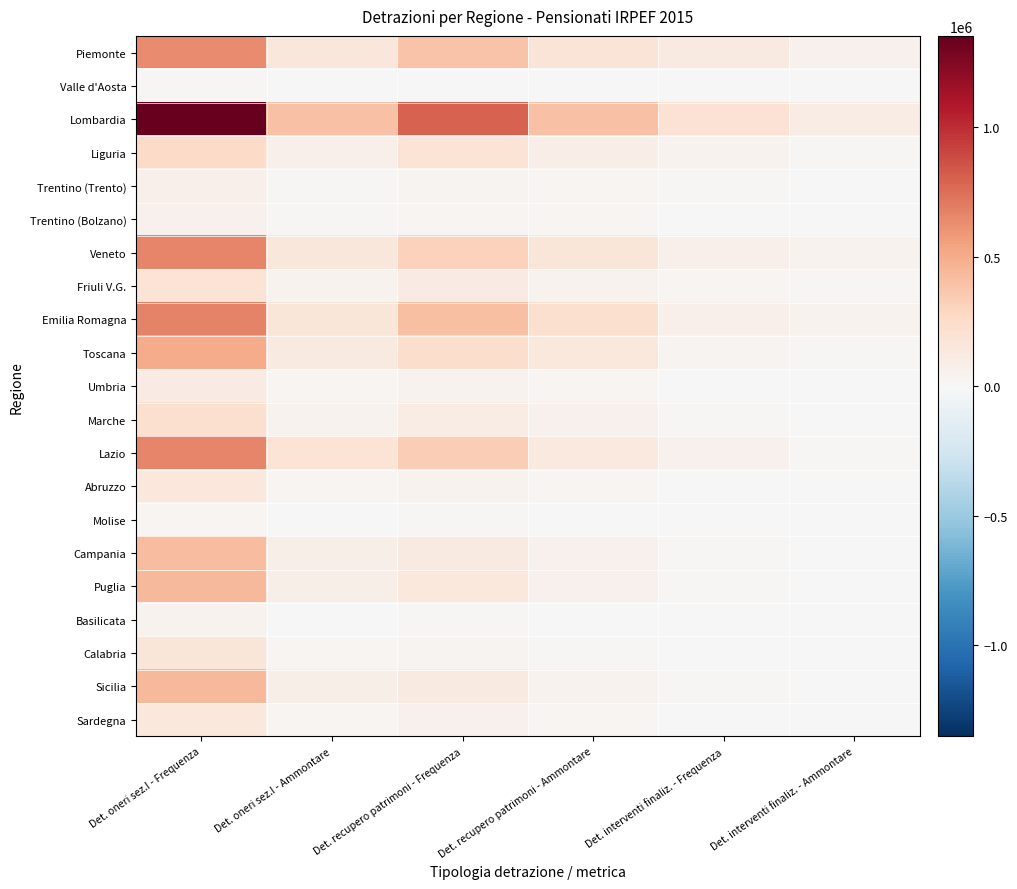

Reading left to right, list all the values displayed in this chart.

Piemonte: Det. oneri sez.I - Frequenza=639566	Det. oneri sez.I - Ammontare=157245	Det. recupero patrimoni - Frequenza=382469	Det. recupero patrimoni - Ammontare=177523	Det. interventi finaliz. - Frequenza=123338	Det. interventi finaliz. - Ammontare=55686
Valle d'Aosta: Det. oneri sez.I - Frequenza=18470	Det. oneri sez.I - Ammontare=4290	Det. recupero patrimoni - Frequenza=9385	Det. recupero patrimoni - Ammontare=6191	Det. interventi finaliz. - Frequenza=3071	Det. interventi finaliz. - Ammontare=1825
Lombardia: Det. oneri sez.I - Frequenza=1352122	Det. oneri sez.I - Ammontare=401216	Det. recupero patrimoni - Frequenza=802486	Det. recupero patrimoni - Ammontare=399385	Det. interventi finaliz. - Frequenza=192954	Det. interventi finaliz. - Ammontare=99433
Liguria: Det. oneri sez.I - Frequenza=259719	Det. oneri sez.I - Ammontare=66139	Det. recupero patrimoni - Frequenza=182195	Det. recupero patrimoni - Ammontare=89249	Det. interventi finaliz. - Frequenza=46931	Det. interventi finaliz. - Ammontare=16640
Trentino (Trento): Det. oneri sez.I - Frequenza=70176	Det. oneri sez.I - Ammontare=16497	Det. recupero patrimoni - Frequenza=39357	Det. recupero patrimoni - Ammontare=29348	Det. interventi finaliz. - Frequenza=11718	Det. interventi finaliz. - Ammontare=9181
Trentino (Bolzano): Det. oneri sez.I - Frequenza=56642	Det. oneri sez.I - Ammontare=14903	Det. recupero patrimoni - Frequenza=30511	Det. recupero patrimoni - Ammontare=21391	Det. interventi finaliz. - Frequenza=9154	Det. interventi finaliz. - Ammontare=7678
Veneto: Det. oneri sez.I - Frequenza=662632	Det. oneri sez.I - Ammontare=155150	Det. recupero patrimoni - Frequenza=308187	Det. recupero patrimoni - Ammontare=160558	Det. interventi finaliz. - Frequenza=64379	Det. interventi finaliz. - Ammontare=43516
Friuli V.G.: Det. oneri sez.I - Frequenza=184222	Det. oneri sez.I - Ammontare=42979	Det. recupero patrimoni - Frequenza=106443	Det. recupero patrimoni - Ammontare=47212	Det. interventi finaliz. - Frequenza=23695	Det. interventi finaliz. - Ammontare=13929
Emilia Romagna: Det. oneri sez.I - Frequenza=674917	Det. oneri sez.I - Ammontare=168911	Det. recupero patrimoni - Frequenza=402292	Det. recupero patrimoni - Ammontare=215728	Det. interventi finaliz. - Frequenza=73254	Det. interventi finaliz. - Ammontare=44527
Toscana: Det. oneri sez.I - Frequenza=502638	Det. oneri sez.I - Ammontare=118345	Det. recupero patrimoni - Frequenza=238898	Det. recupero patrimoni - Ammontare=139828	Det. interventi finaliz. - Frequenza=38101	Det. interventi finaliz. - Ammontare=19973
Umbria: Det. oneri sez.I - Frequenza=115734	Det. oneri sez.I - Ammontare=25480	Det. recupero patrimoni - Frequenza=50186	Det. recupero patrimoni - Ammontare=26451	Det. interventi finaliz. - Frequenza=8007	Det. interventi finaliz. - Ammontare=4104
Marche: Det. oneri sez.I - Frequenza=214643	Det. oneri sez.I - Ammontare=43868	Det. recupero patrimoni - Frequenza=102308	Det. recupero patrimoni - Ammontare=61405	Det. interventi finaliz. - Frequenza=16459	Det. interventi finaliz. - Ammontare=9279
Lazio: Det. oneri sez.I - Frequenza=657657	Det. oneri sez.I - Ammontare=186785	Det. recupero patrimoni - Frequenza=328833	Det. recupero patrimoni - Ammontare=131893	Det. interventi finaliz. - Frequenza=53913	Det. interventi finaliz. - Ammontare=19997
Abruzzo: Det. oneri sez.I - Frequenza=140846	Det. oneri sez.I - Ammontare=26879	Det. recupero patrimoni - Frequenza=52062	Det. recupero patrimoni - Ammontare=28203	Det. interventi finaliz. - Frequenza=8639	Det. interventi finaliz. - Ammontare=4582
Molise: Det. oneri sez.I - Frequenza=30956	Det. oneri sez.I - Ammontare=5349	Det. recupero patrimoni - Frequenza=11558	Det. recupero patrimoni - Ammontare=4882	Det. interventi finaliz. - Frequenza=2360	Det. interventi finaliz. - Ammontare=1049
Campania: Det. oneri sez.I - Frequenza=412346	Det. oneri sez.I - Ammontare=80155	Det. recupero patrimoni - Frequenza=124623	Det. recupero patrimoni - Ammontare=55450	Det. interventi finaliz. - Frequenza=15361	Det. interventi finaliz. - Ammontare=7714
Puglia: Det. oneri sez.I - Frequenza=438275	Det. oneri sez.I - Ammontare=76857	Det. recupero patrimoni - Frequenza=146249	Det. recupero patrimoni - Ammontare=56748	Det. interventi finaliz. - Frequenza=19085	Det. interventi finaliz. - Ammontare=7883
Basilicata: Det. oneri sez.I - Frequenza=52446	Det. oneri sez.I - Ammontare=8834	Det. recupero patrimoni - Frequenza=15328	Det. recupero patrimoni - Ammontare=6952	Det. interventi finaliz. - Frequenza=4106	Det. interventi finaliz. - Ammontare=1900
Calabria: Det. oneri sez.I - Frequenza=159792	Det. oneri sez.I - Ammontare=28488	Det. recupero patrimoni - Frequenza=33310	Det. recupero patrimoni - Ammontare=16811	Det. interventi finaliz. - Frequenza=5978	Det. interventi finaliz. - Ammontare=2729
Sicilia: Det. oneri sez.I - Frequenza=439189	Det. oneri sez.I - Ammontare=79264	Det. recupero patrimoni - Frequenza=116846	Det. recupero patrimoni - Ammontare=51244	Det. interventi finaliz. - Frequenza=14349	Det. interventi finaliz. - Ammontare=5898
Sardegna: Det. oneri sez.I - Frequenza=144685	Det. oneri sez.I - Ammontare=29637	Det. recupero patrimoni - Frequenza=54122	Det. recupero patrimoni - Ammontare=26155	Det. interventi finaliz. - Frequenza=10092	Det. interventi finaliz. - Ammontare=4378